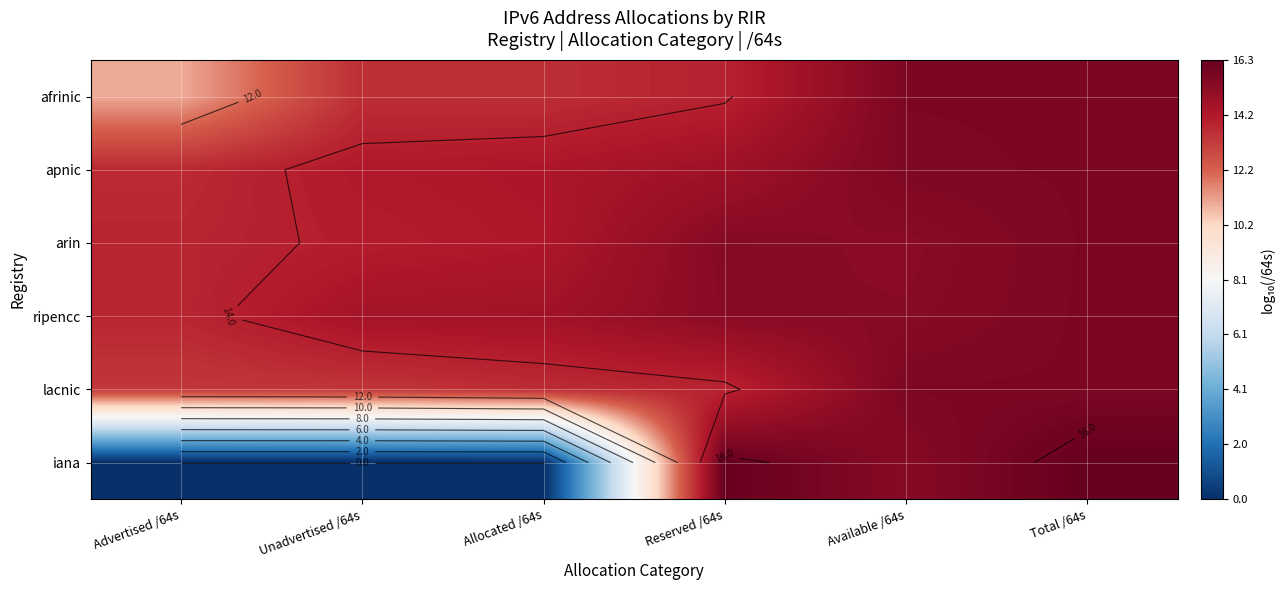

What is the difference between the maximum and minimum values in the lacnic series?

2.3